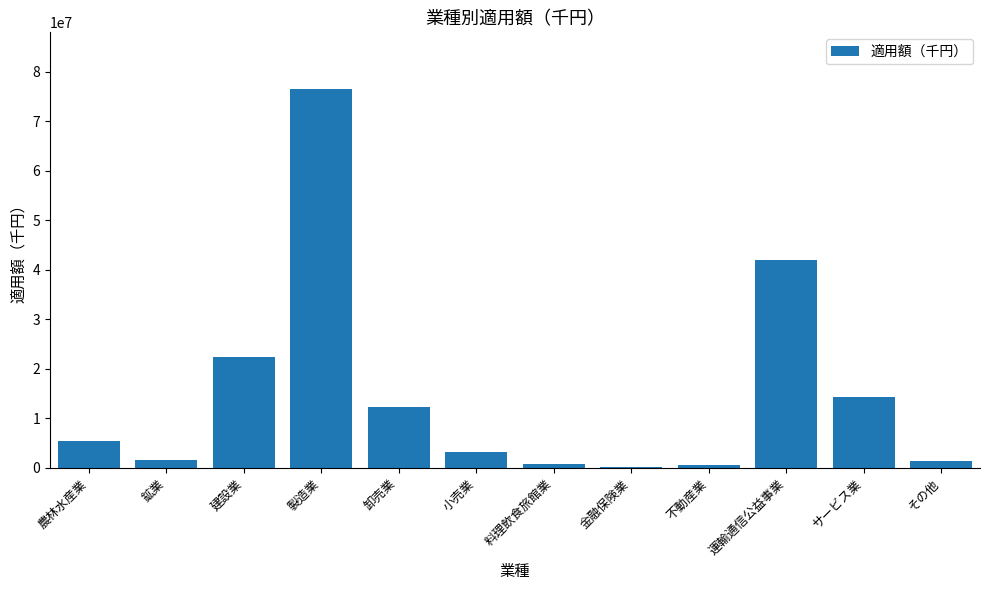

Between 製造業 and 卸売業, which is larger?

製造業